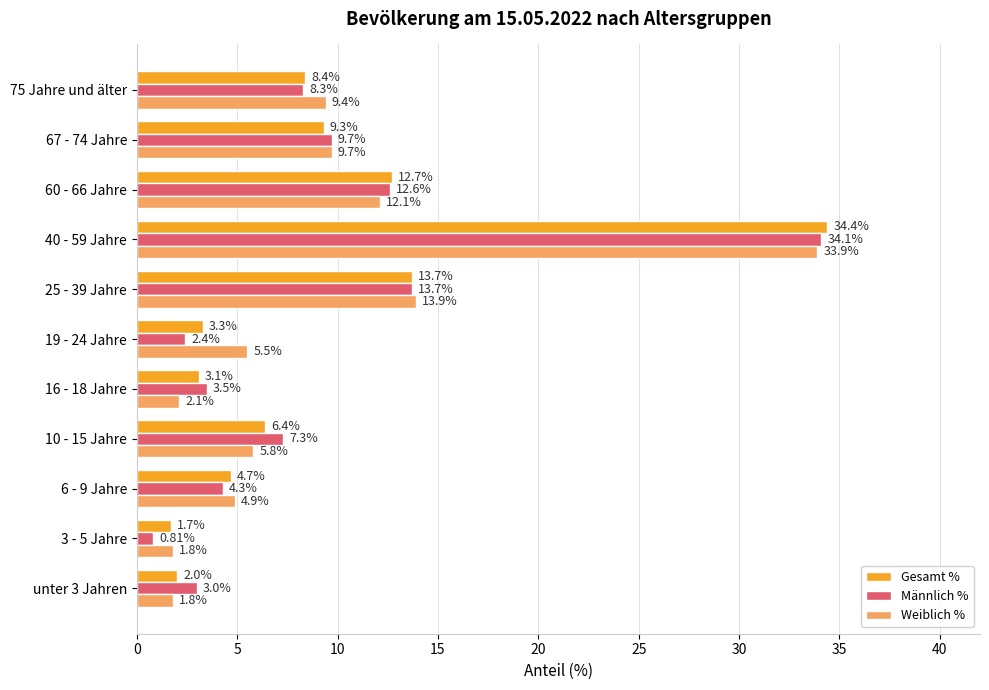

At which label does Gesamt % reach its peak?

40 - 59 Jahre